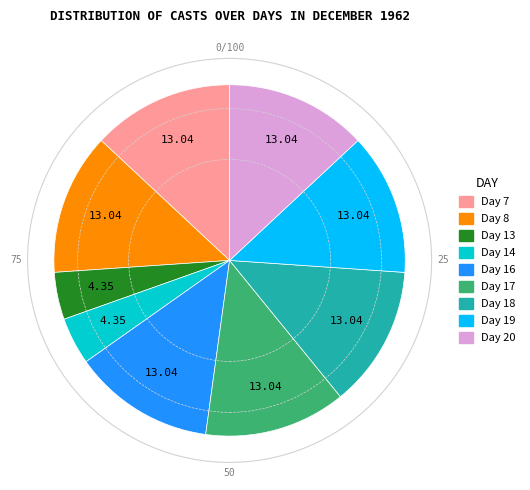

Is there a majority slice in this chart?

No